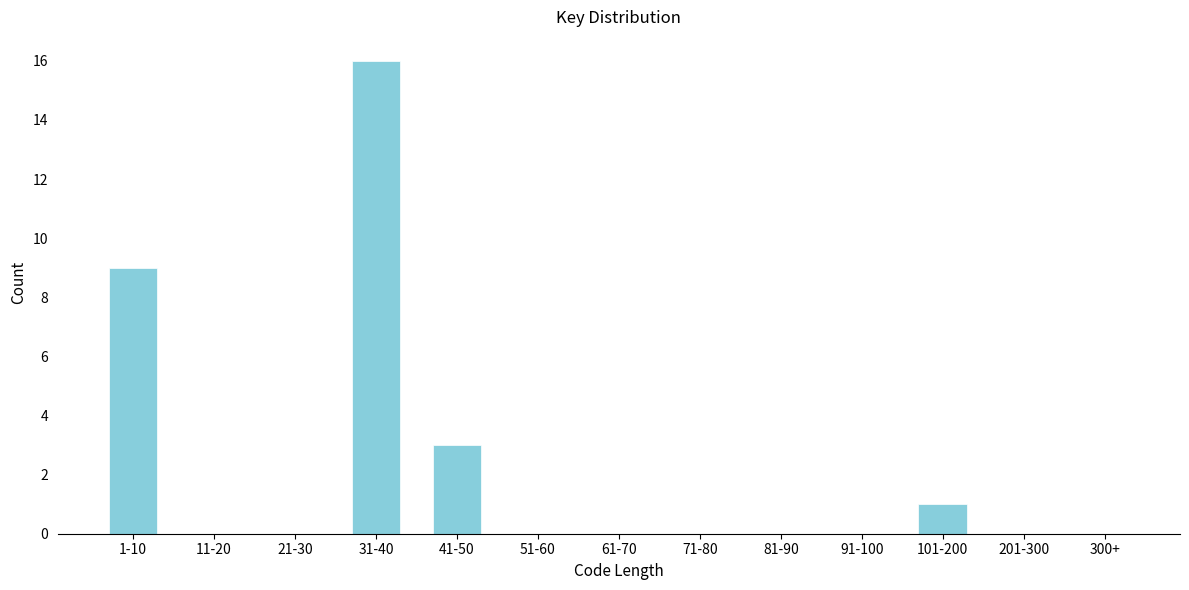

Reading right to left, what are all the values shown in this chart?

300+=0	201-300=0	101-200=1	91-100=0	81-90=0	71-80=0	61-70=0	51-60=0	41-50=3	31-40=16	21-30=0	11-20=0	1-10=9